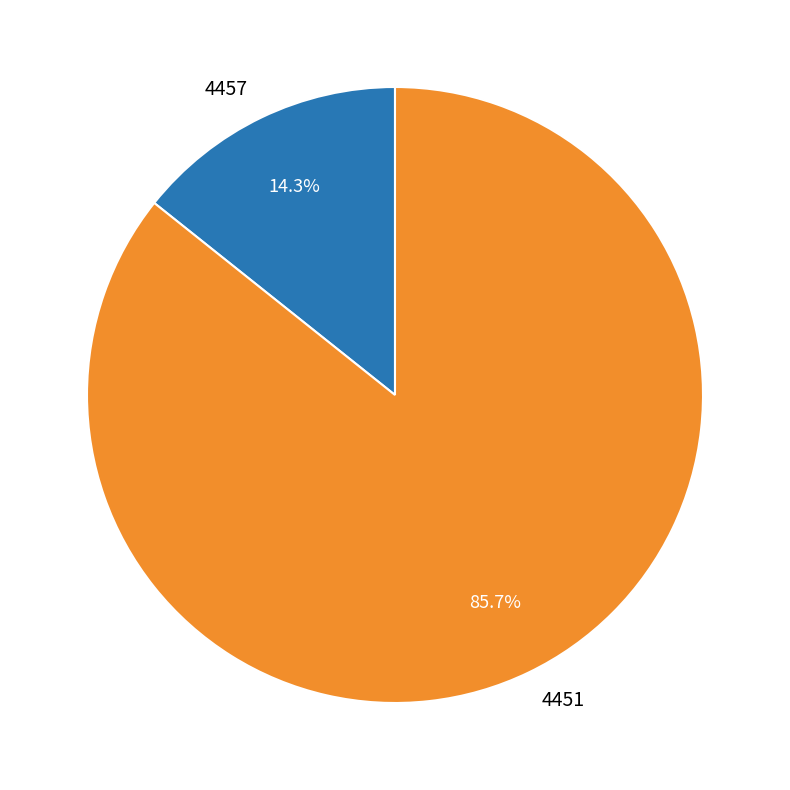

Is there a majority slice in this chart?

Yes